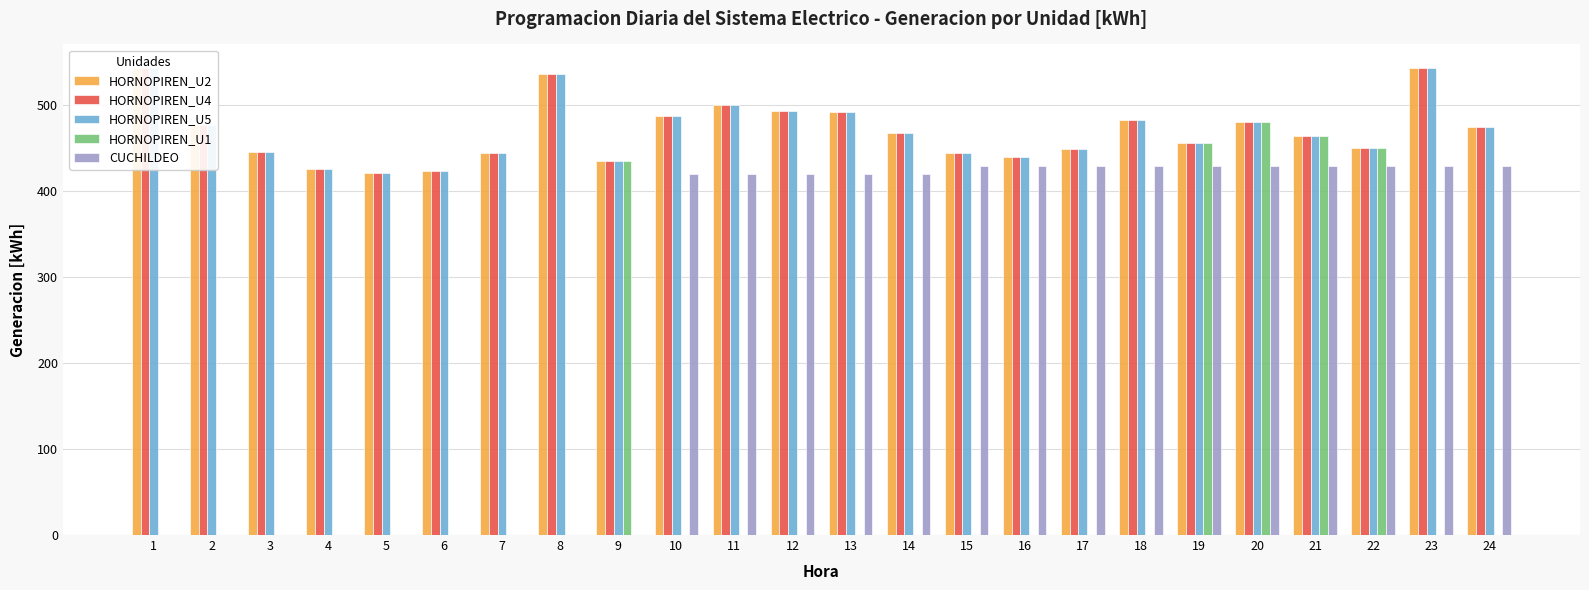

True or false: CUCHILDEO has a value of 625.4 at 18.

False